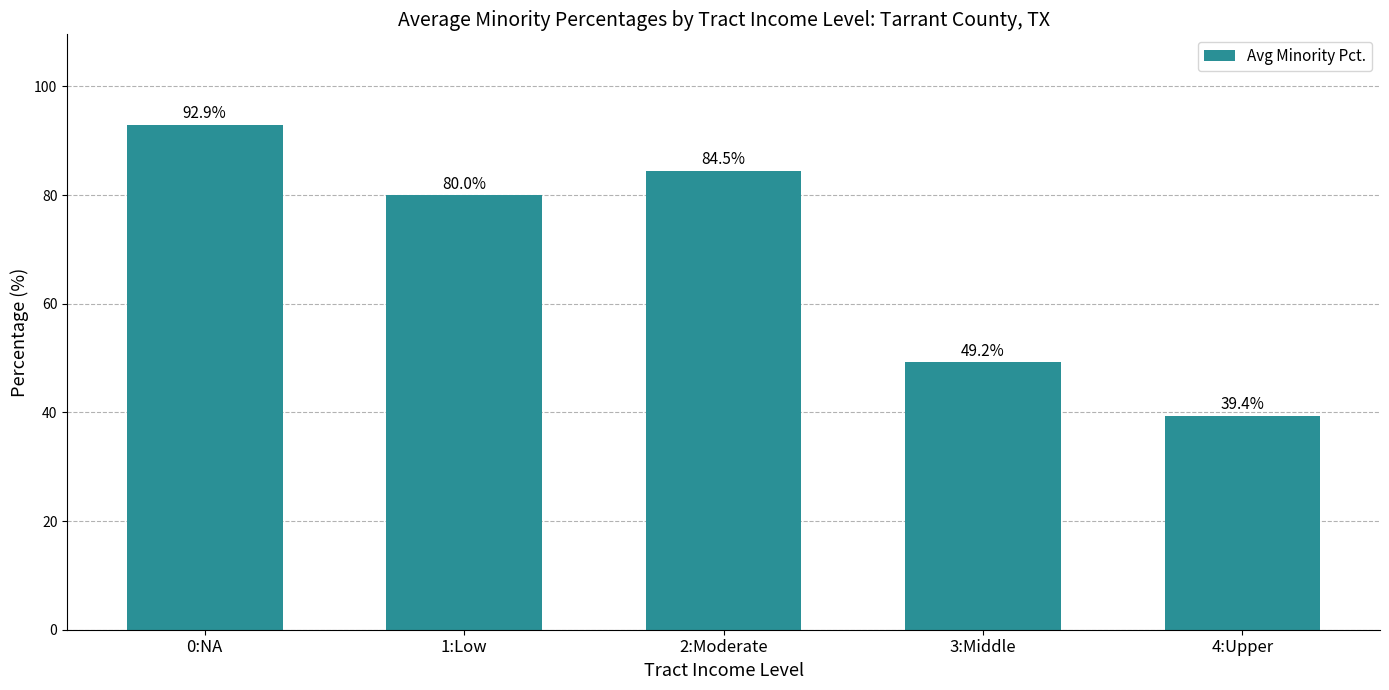

Where is the data nearest to the value 66?

1:Low